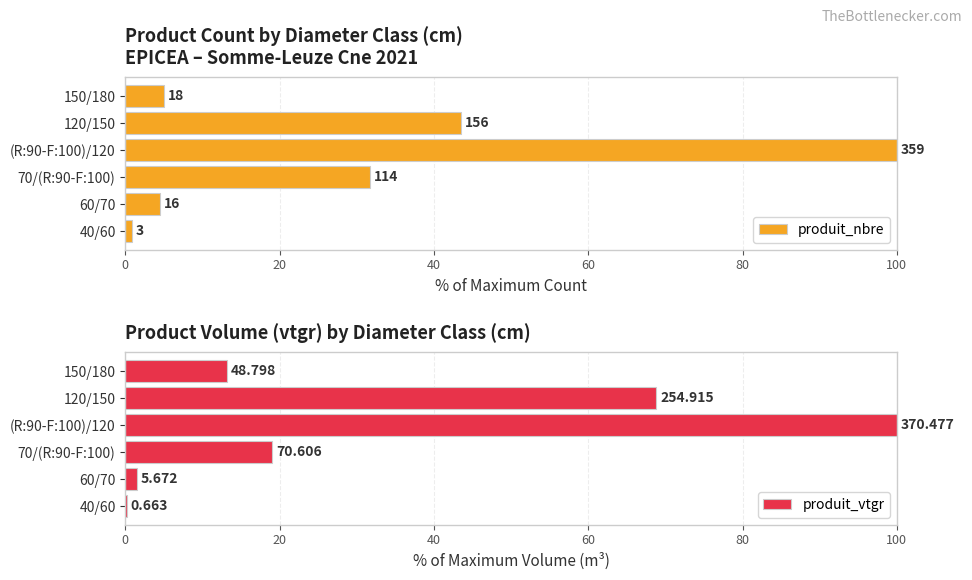

Between 0 and 80, which series saw the biggest shift?

produit_vtgr